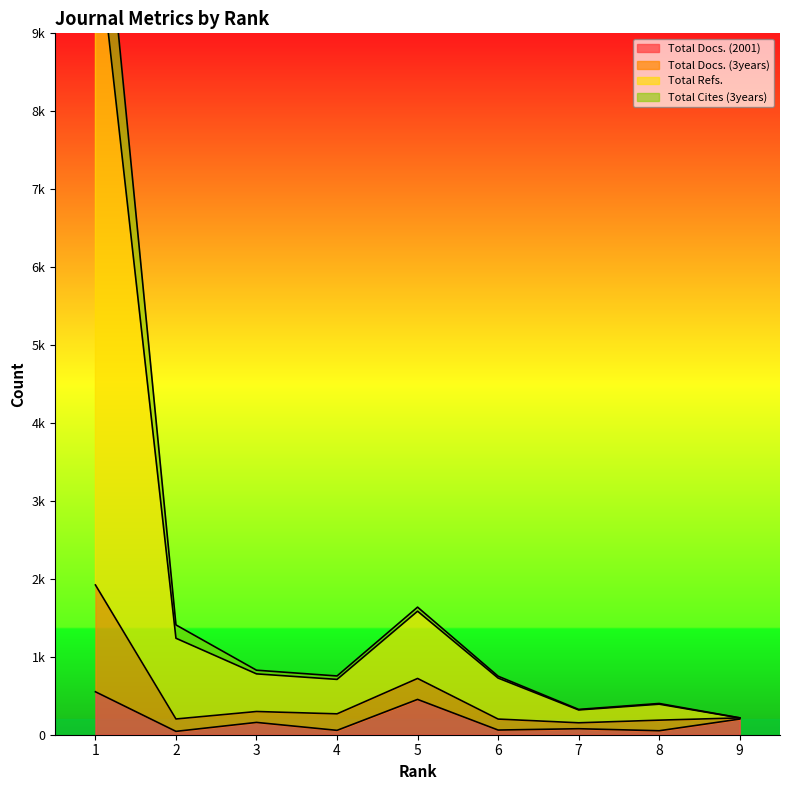

Read the Total Refs. value at 9, to the nearest 10.

220